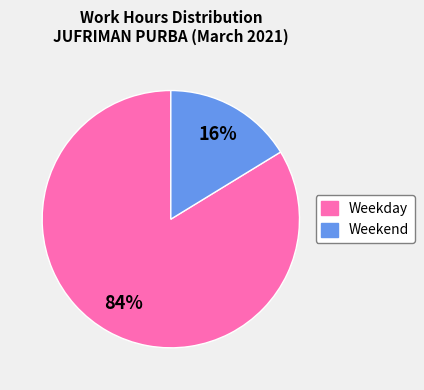

Do Weekend and Weekday together represent more than half of the pie?

Yes